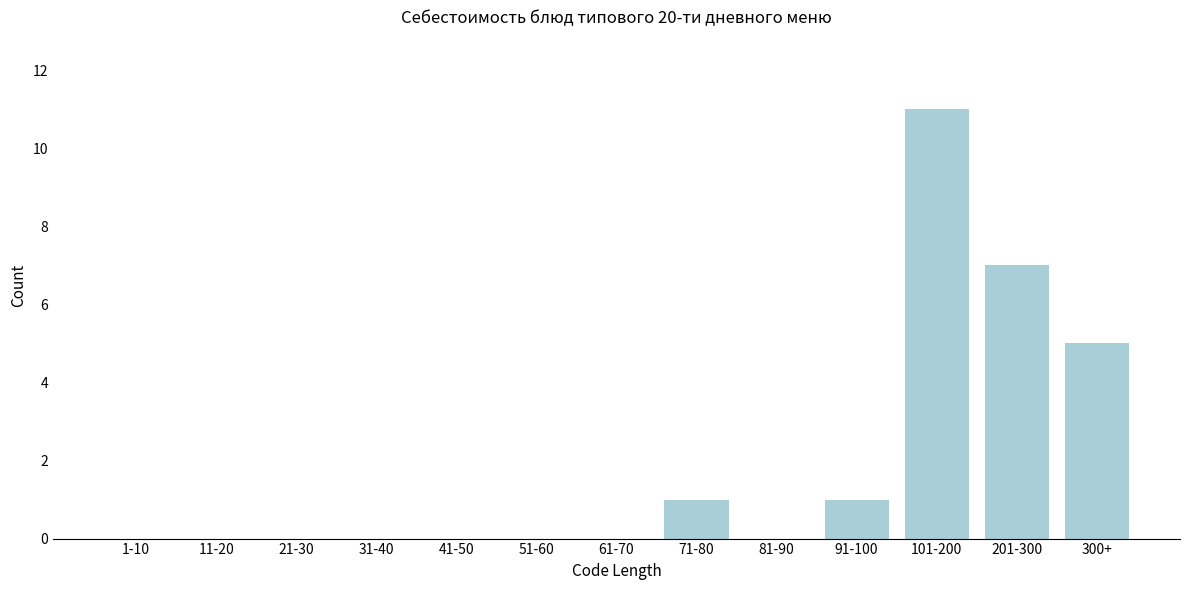

Reading left to right, transcribe all the data shown in this chart.

1-10=0	11-20=0	21-30=0	31-40=0	41-50=0	51-60=0	61-70=0	71-80=1	81-90=0	91-100=1	101-200=11	201-300=7	300+=5